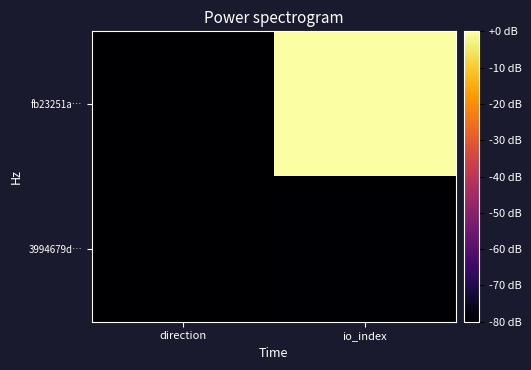

Which series has the largest range (max minus min)?

fb23251a…